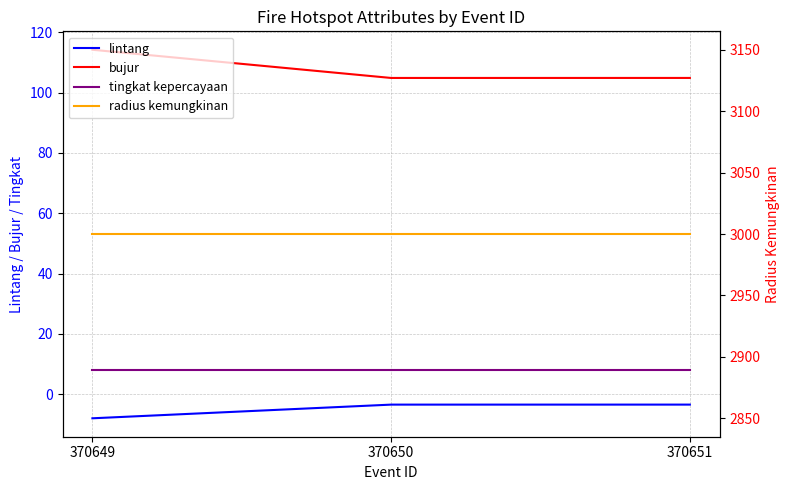

True or false: tingkat kepercayaan has a value of 8.0 at 370650.

True